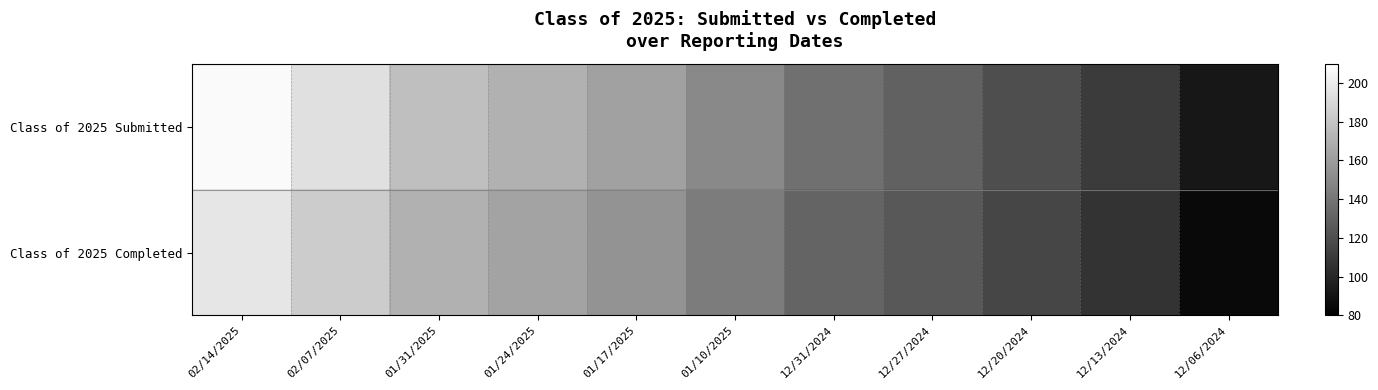

Between 02/07/2025 and 12/27/2024, which series saw the biggest shift?

Class of 2025 Submitted